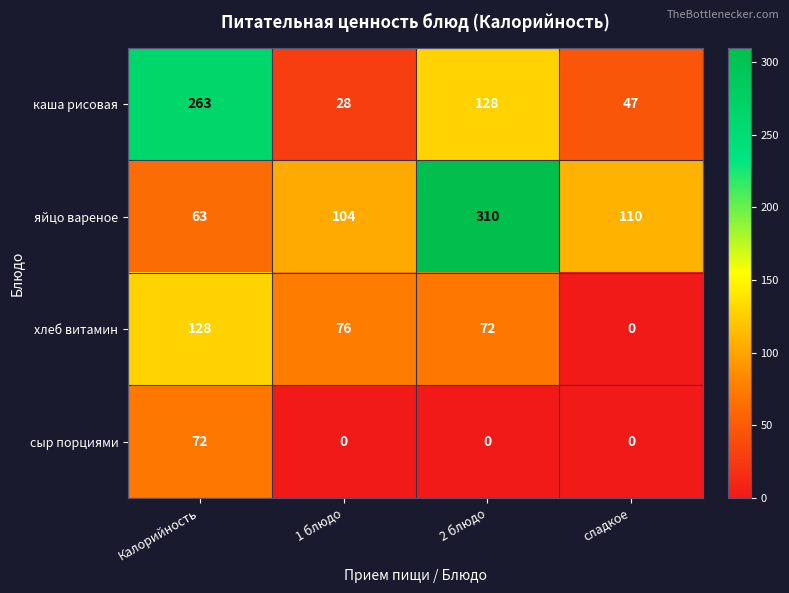

Which category has the highest value across all series?

2 блюдо